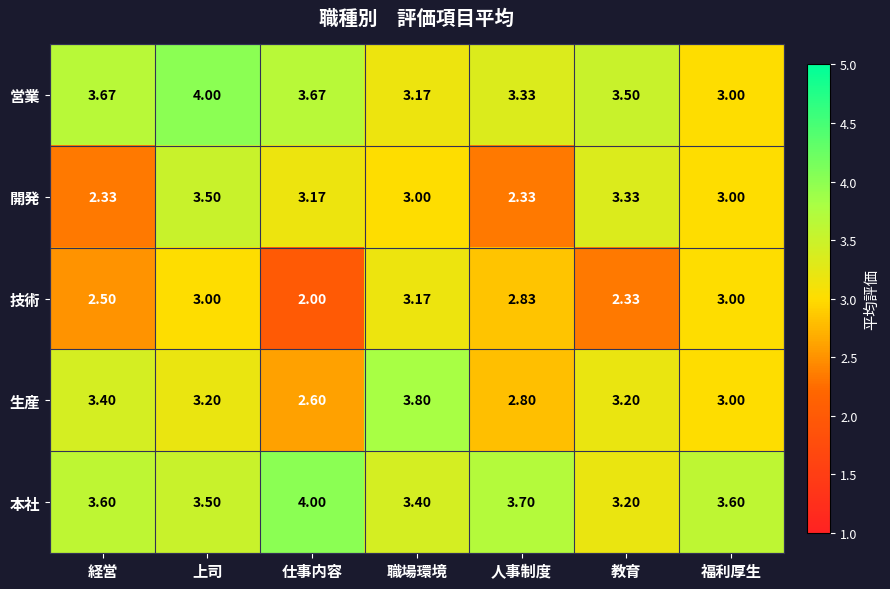

Which series has the largest total across all categories?

本社